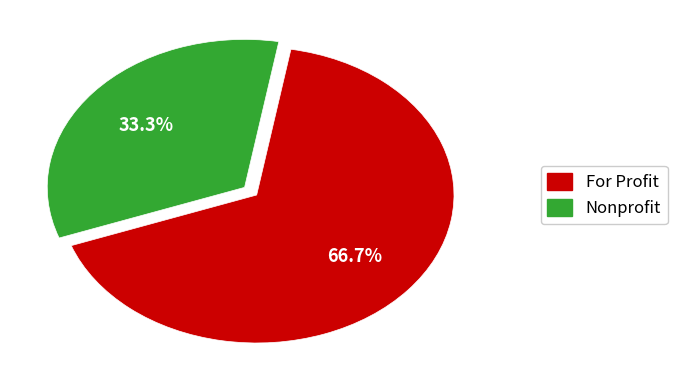

What percentage is NOT represented by For Profit?

33.3%